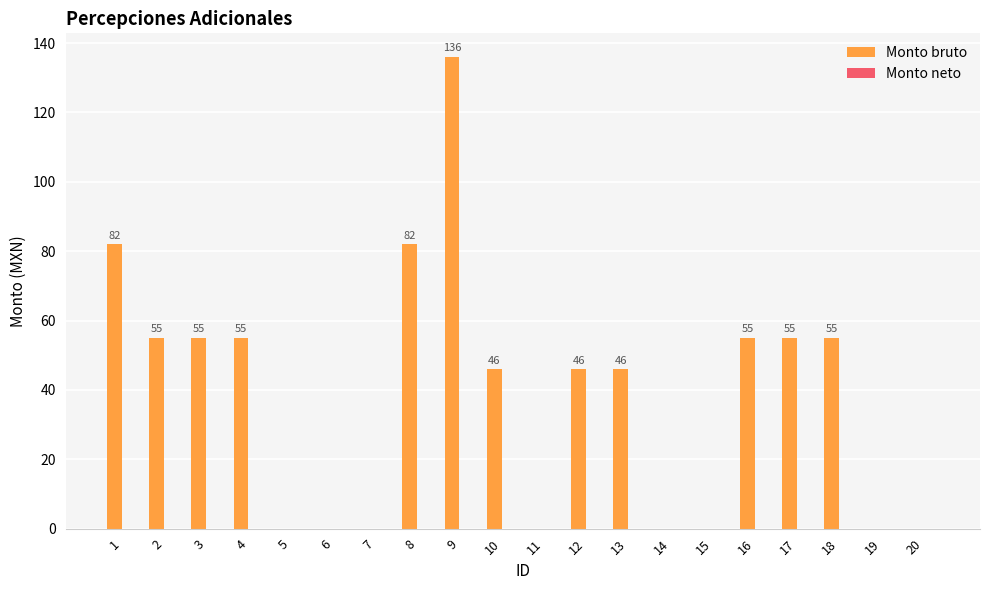

How many data points does each series have?

20